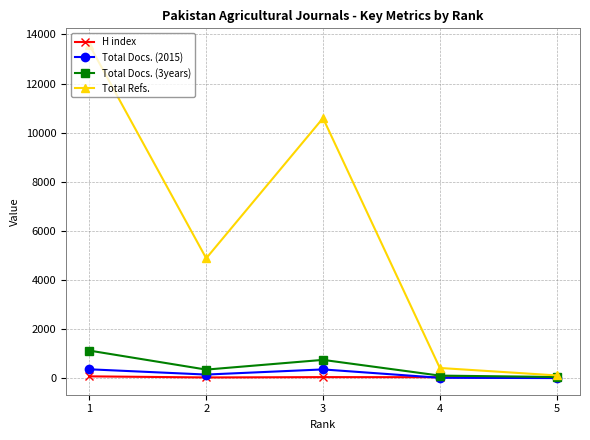

How many data points in H index are less than 38?

2